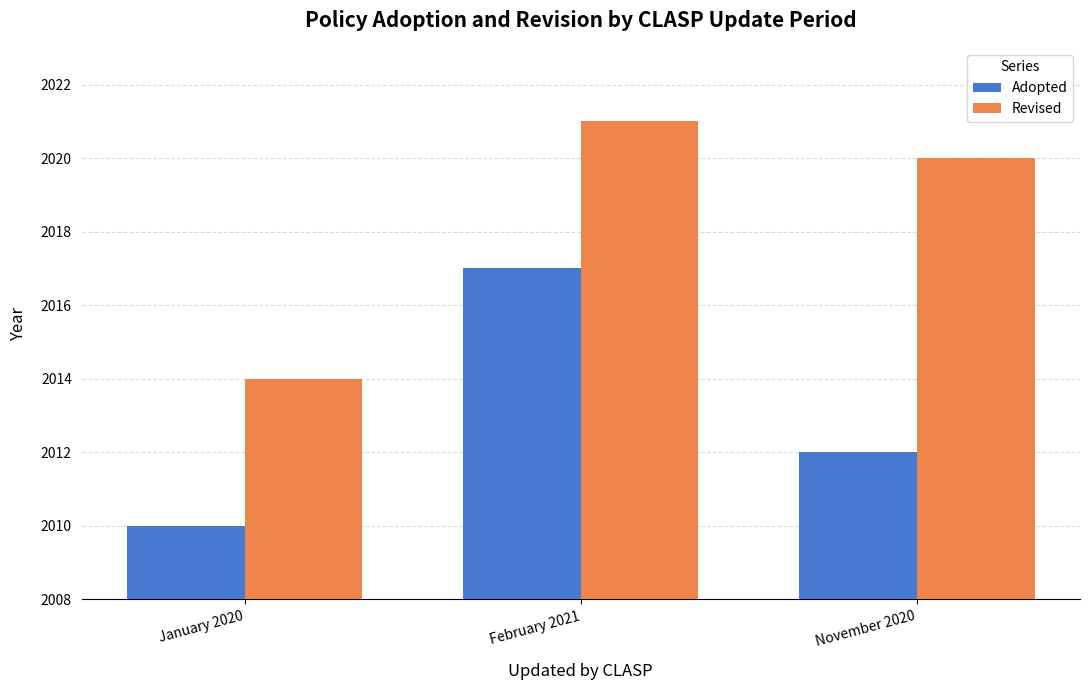

Between January 2020 and November 2020, which series saw the biggest shift?

Revised